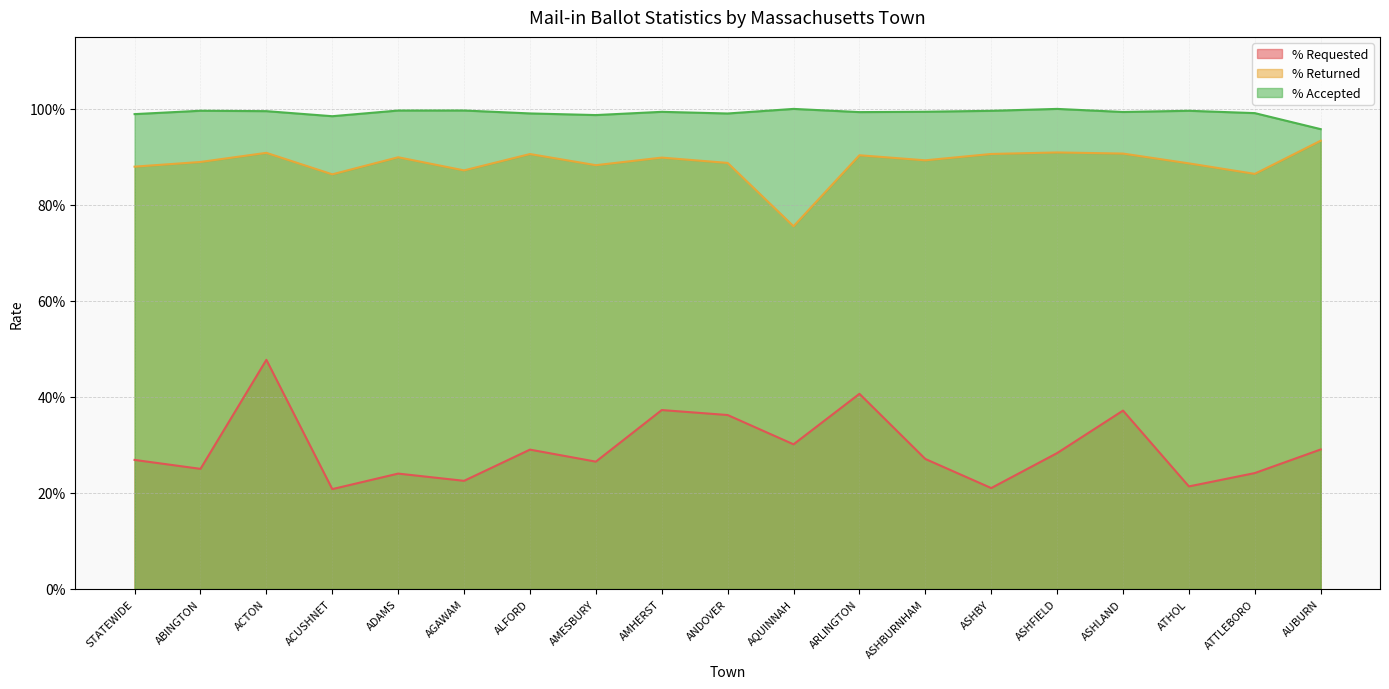

Is the value of % Requested at ACUSHNET greater than the value of % Accepted at ATTLEBORO?

No